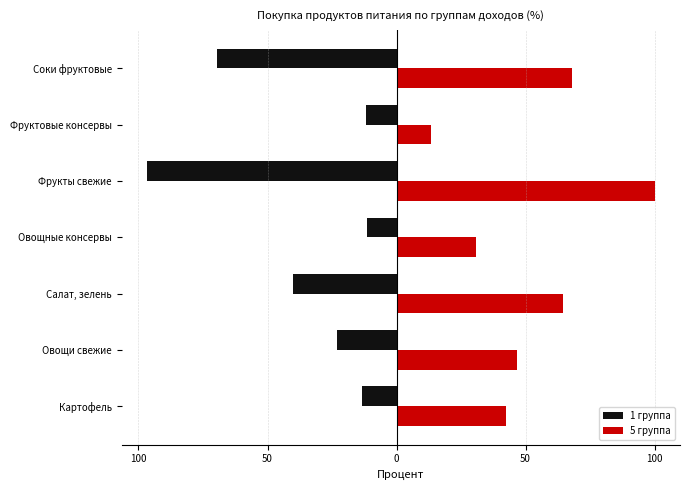

What are all the series names shown in the legend?

1 группа, 5 группа